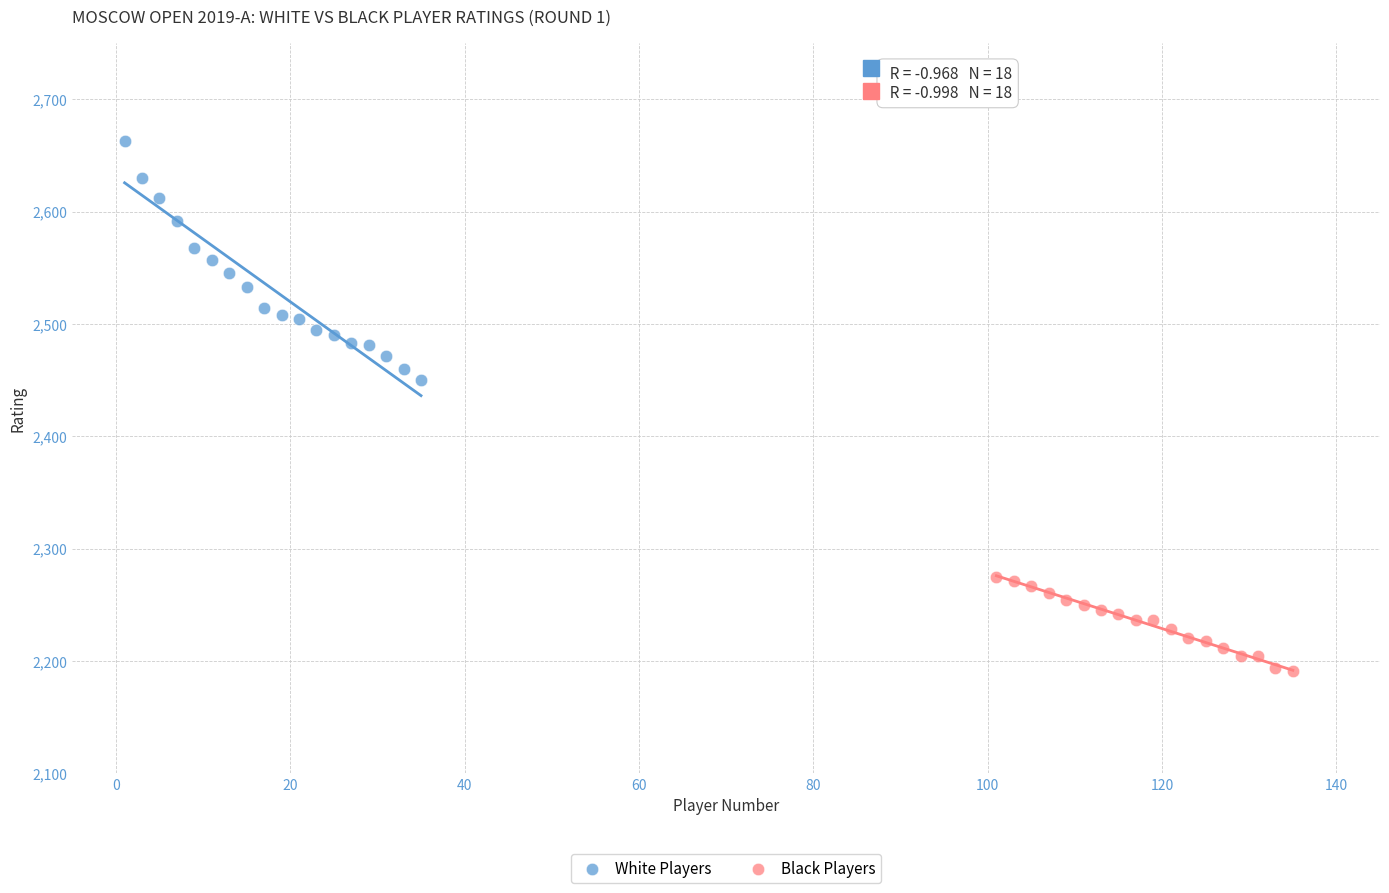

What are all the series names shown in the legend?

White Players, Black Players